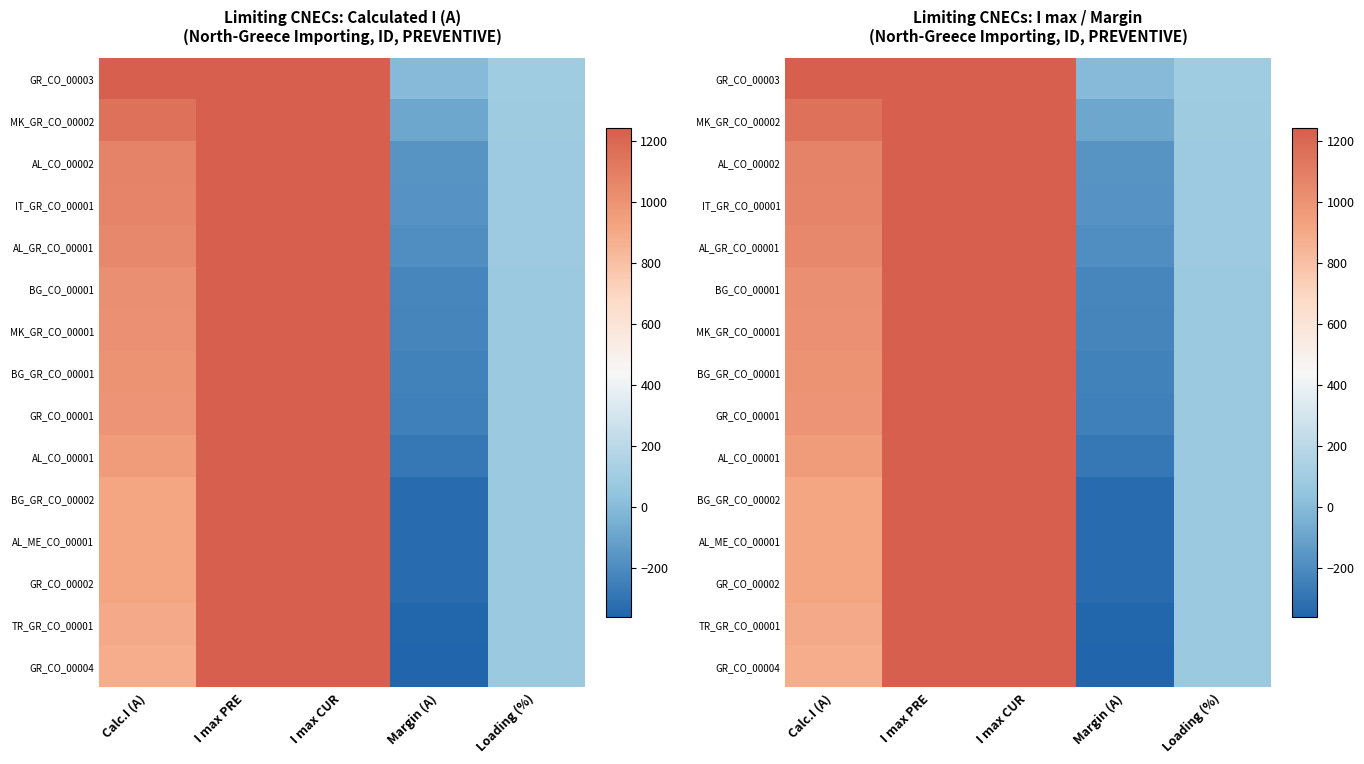

List the labels in order of IT_GR_CO_00001 value, largest first.

I max PRE, I max CUR, Calc.I (A), Loading (%), Margin (A)